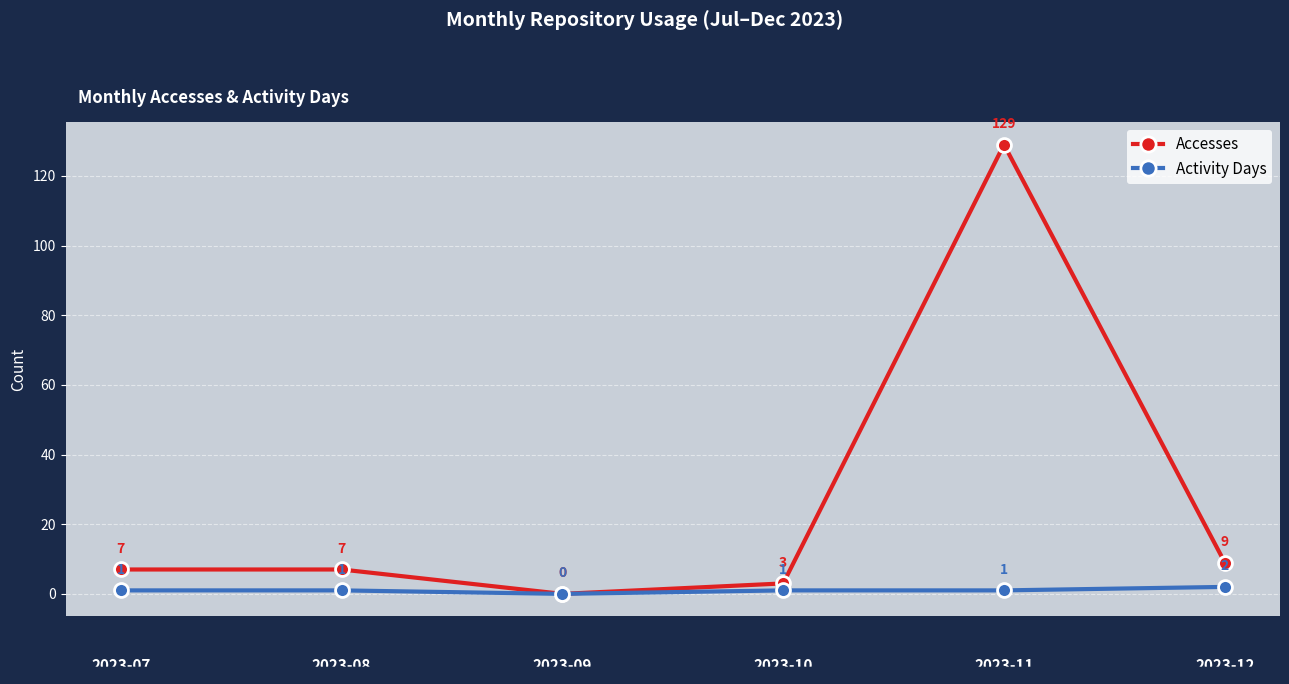

What is the greatest value displayed?

129